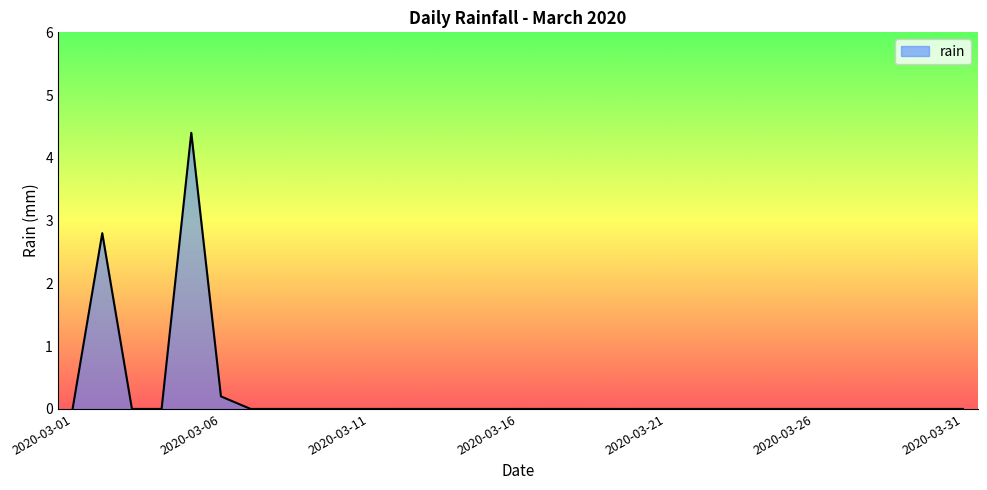

What is the difference between the second highest and minimum values?

2.8